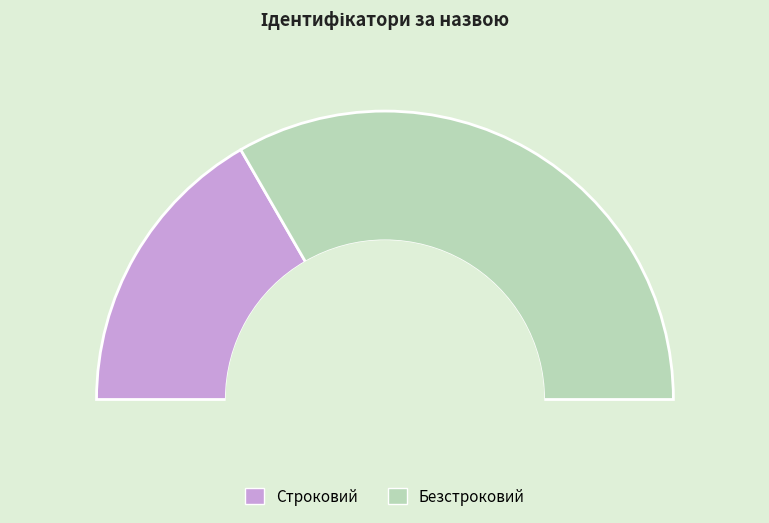

To the nearest percent, what percentage of the pie is Безстроковий?

67%